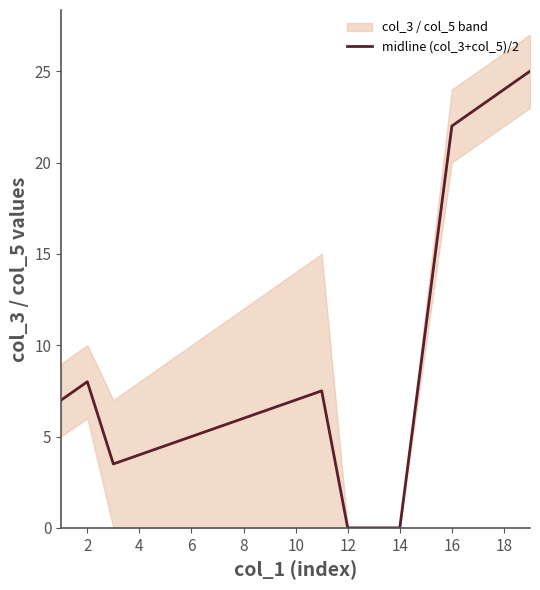

True or false: midline (col_3+col_5)/2 has a value of 22.0 at 16.

True